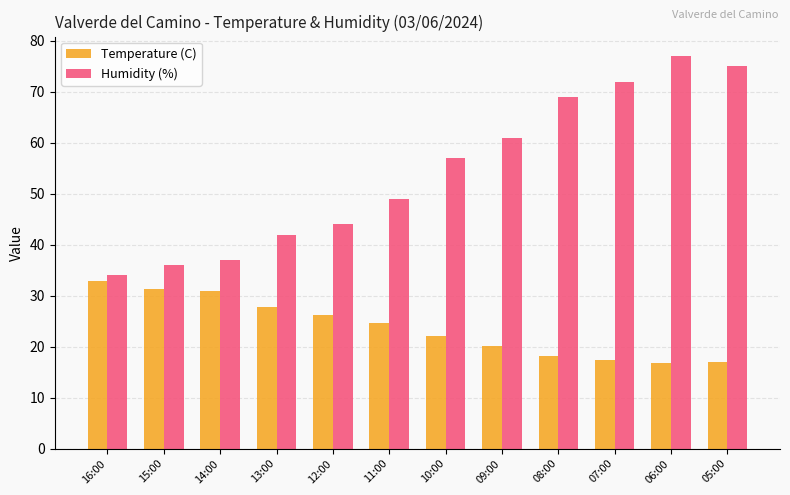

What is the total value across all series at 16:00?

66.8